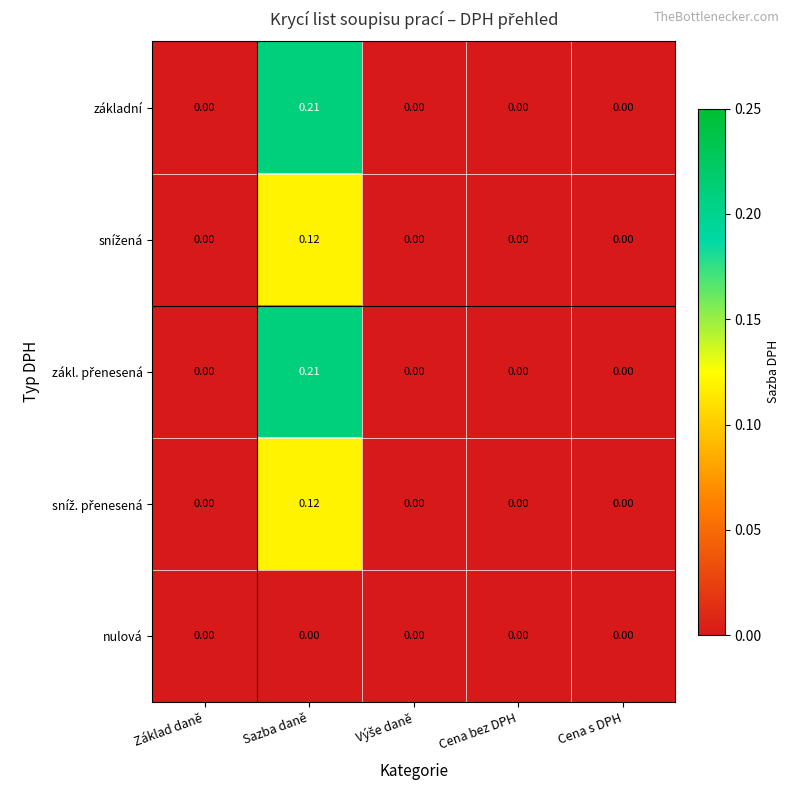

Which category has the highest value across all series?

Sazba daně